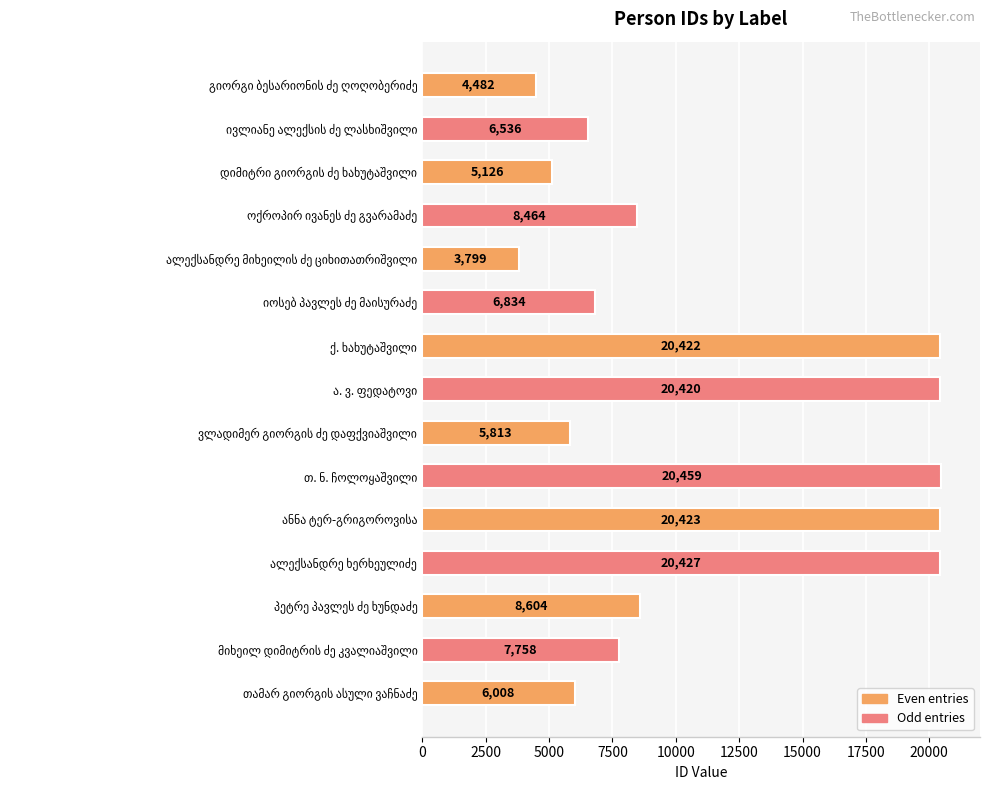

What is the sum of all values?

165575